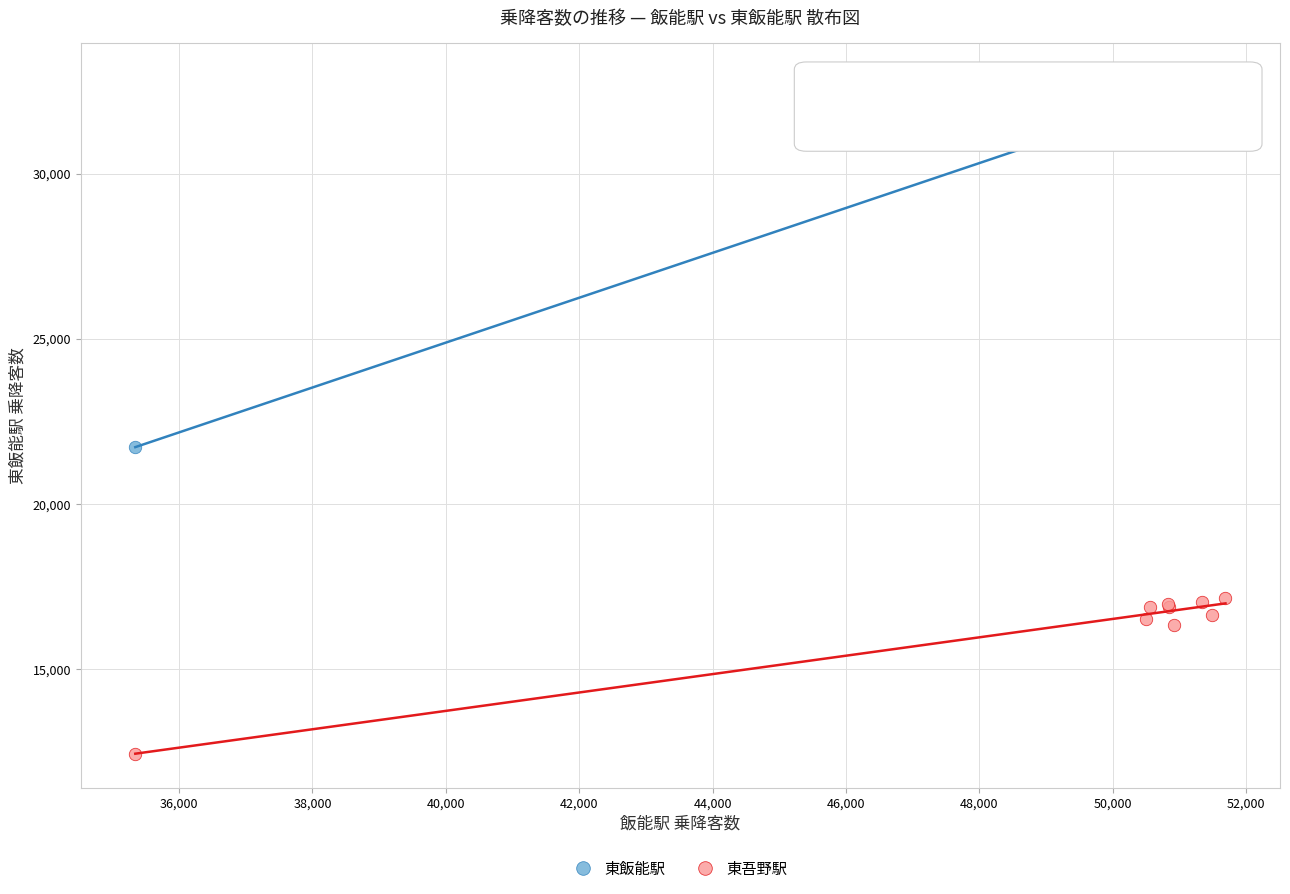

Which series has the widest spread of Y values?

東飯能駅